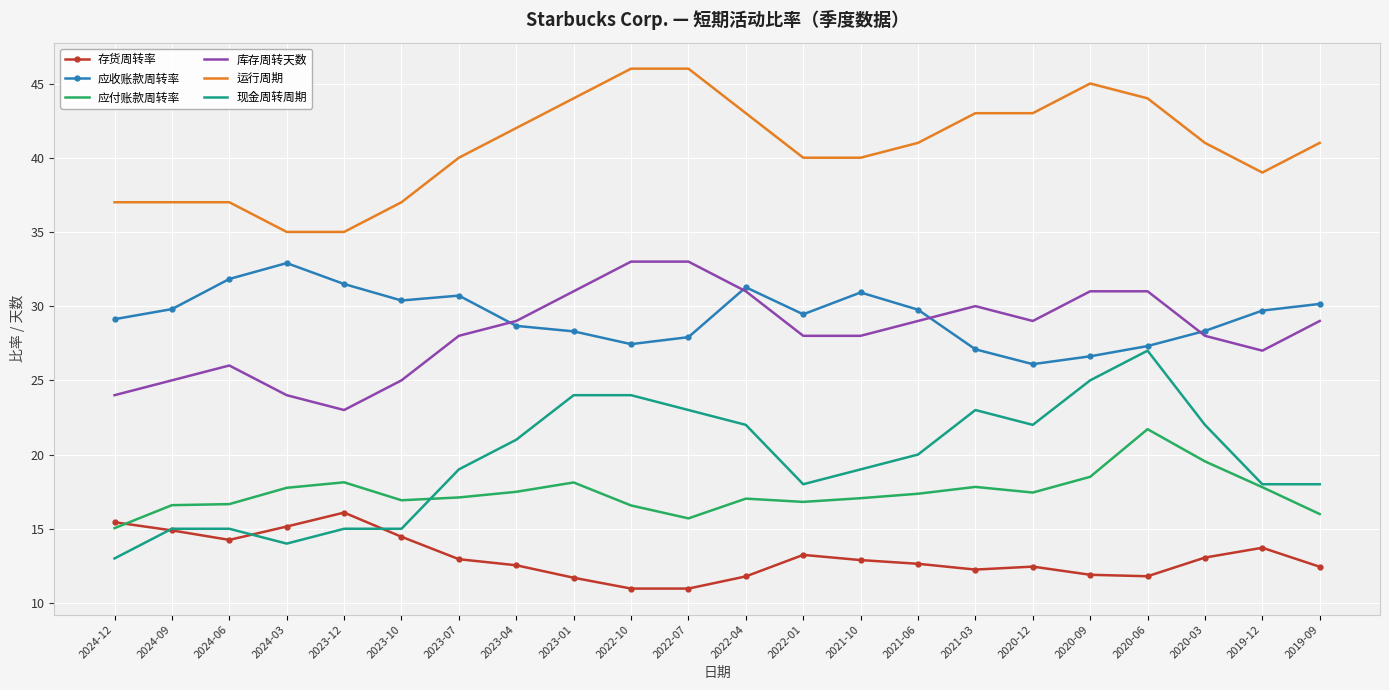

Rank the series at 2022-07 from lowest to highest value.

存货周转率, 应付账款周转率, 现金周转周期, 应收账款周转率, 库存周转天数, 运行周期